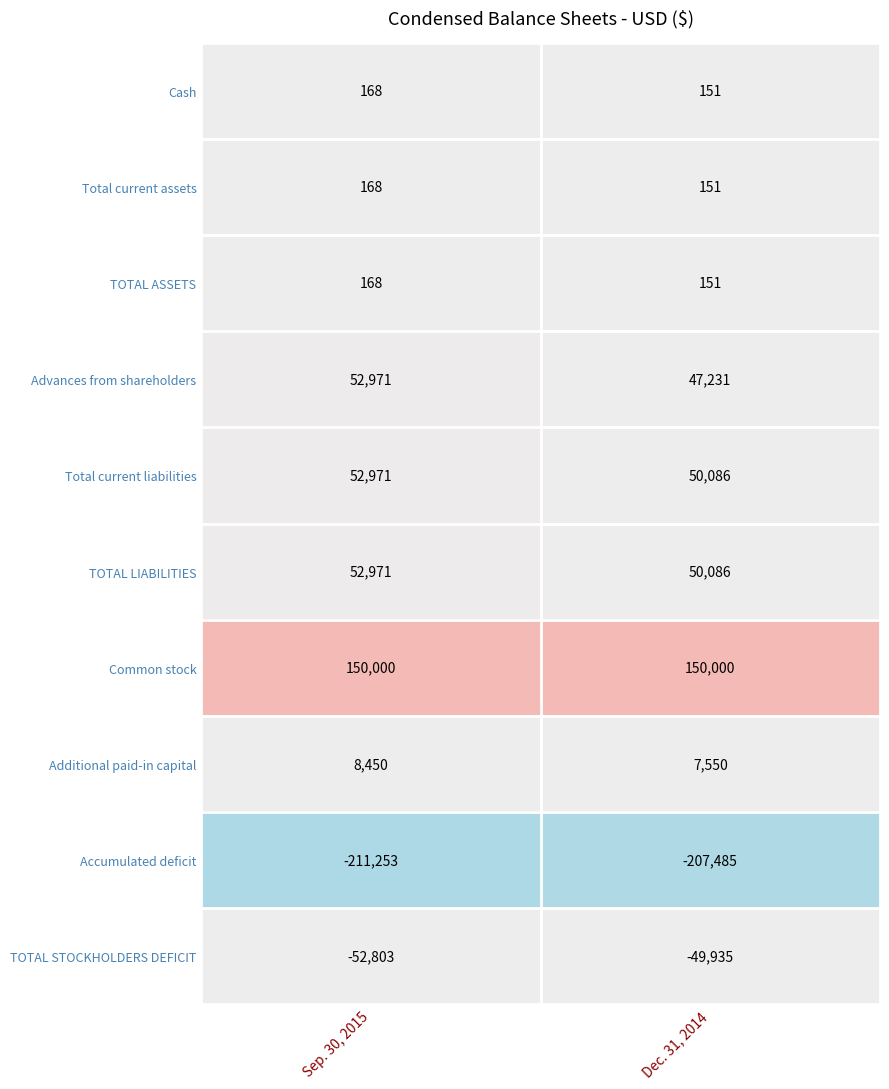

What is the difference between the maximum and minimum values in the Advances from shareholders series?

5740